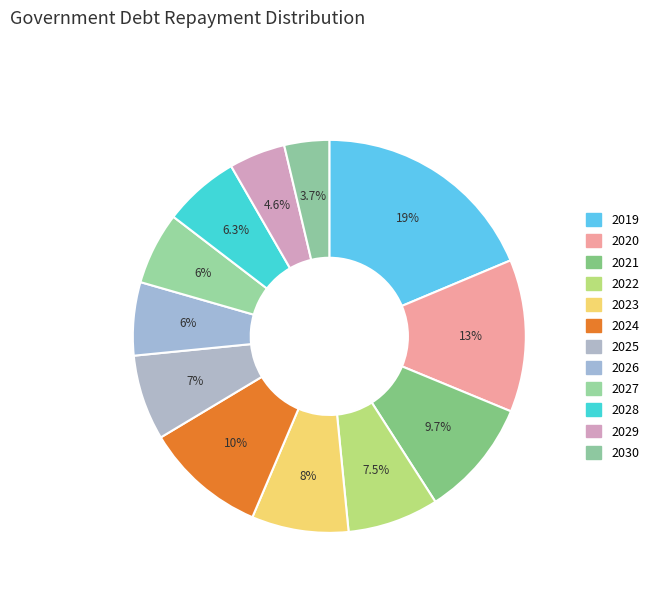

To the nearest percent, what is the difference between the largest and smallest slice percentages?

15%